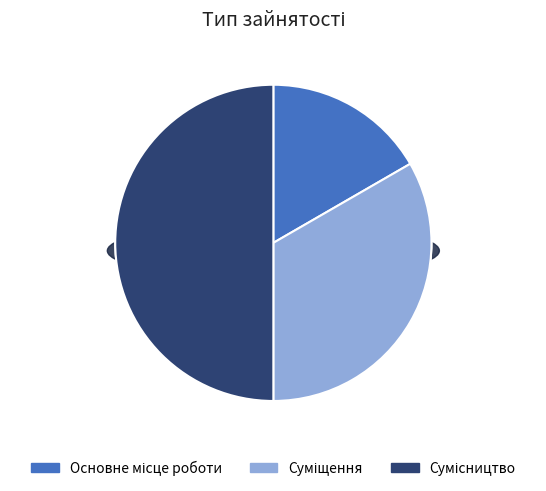

Which has a higher value, Сумісництво or Суміщення?

Сумісництво